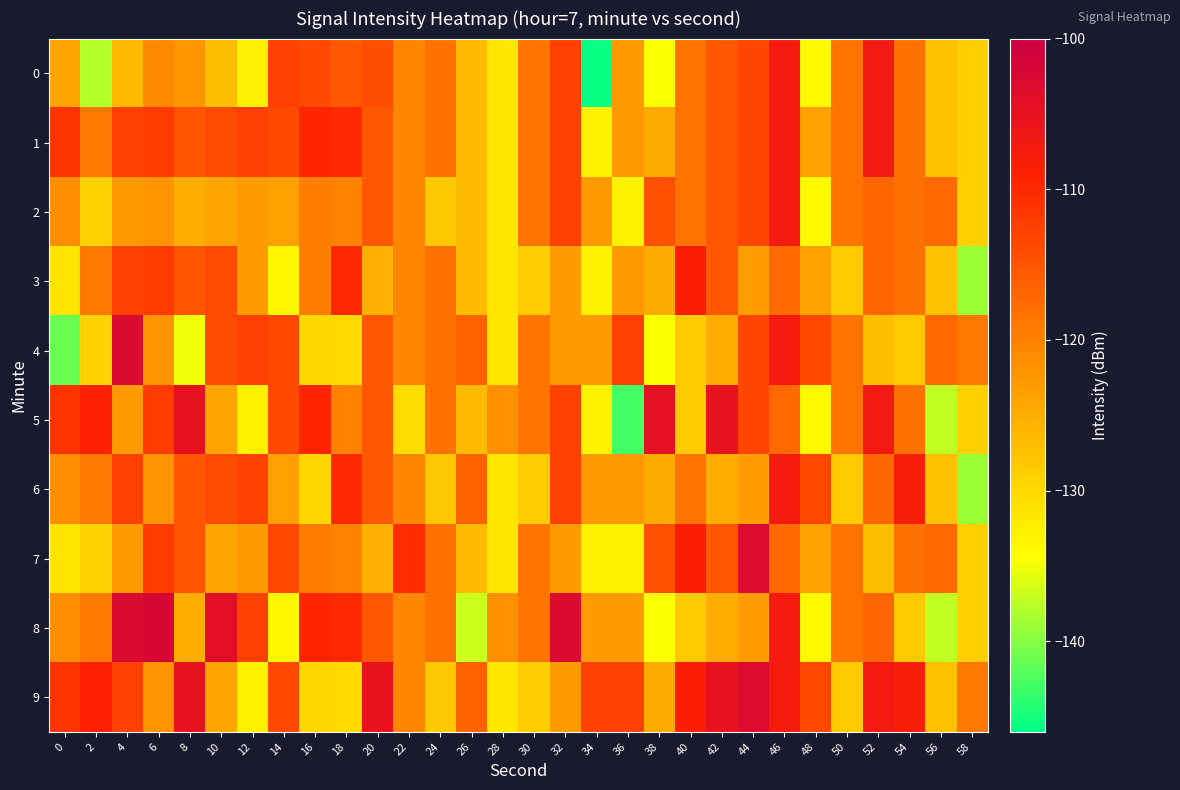

What is the difference between the highest and lowest values at 6?

20.0